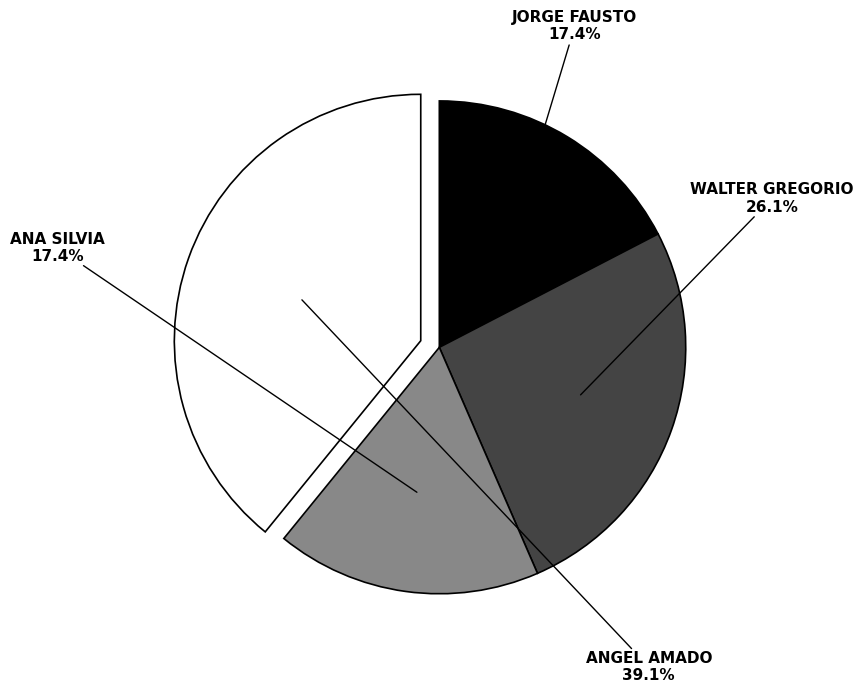

What is the ratio of the value at WALTER GREGORIO to the value at ANA SILVIA?

1.5